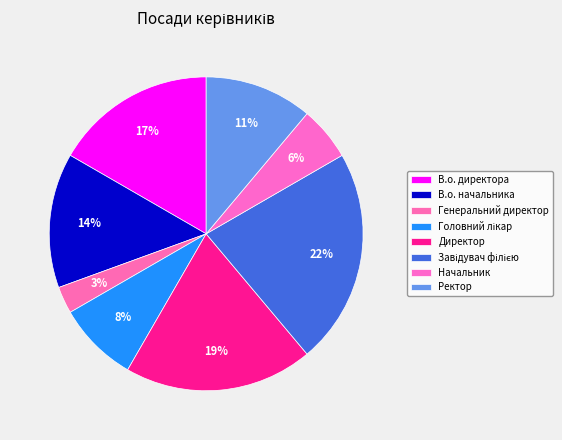

To the nearest percent, what percentage of the pie is В.о. начальника?

14%